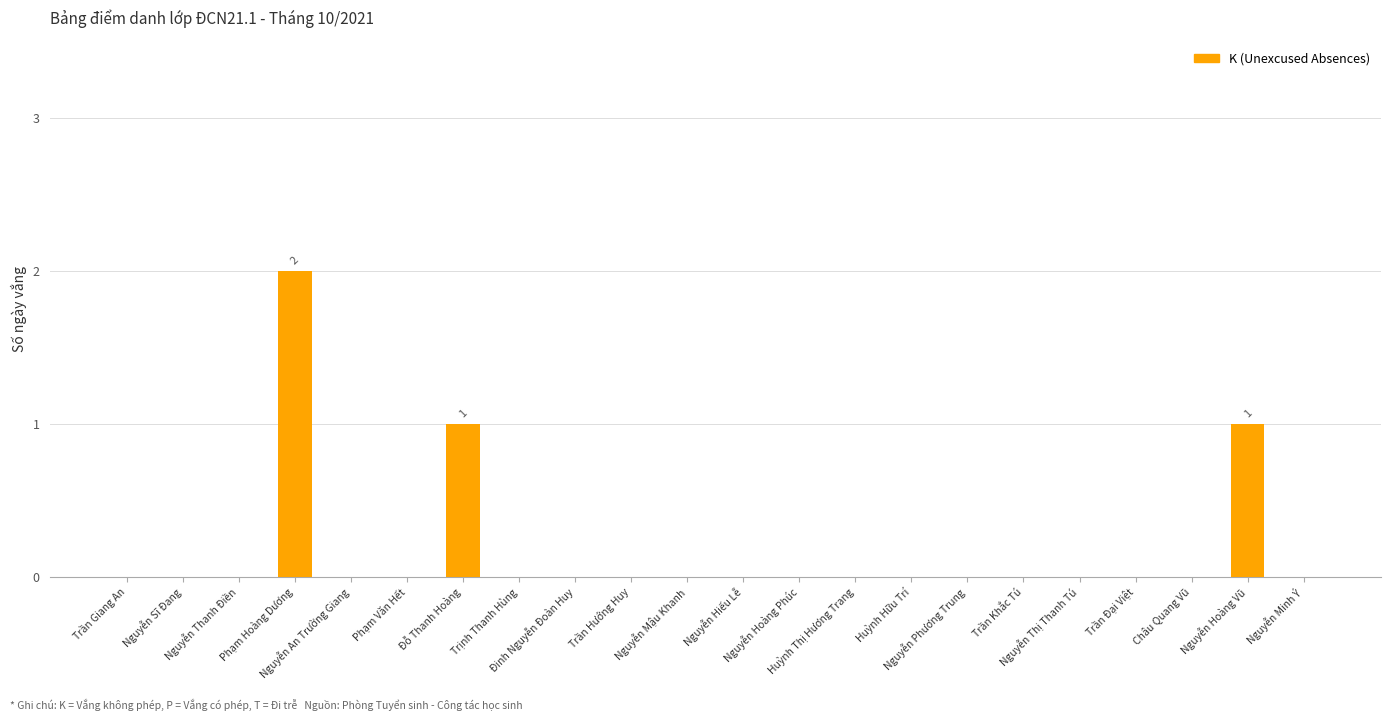

What is the maximum value shown in the chart?

2